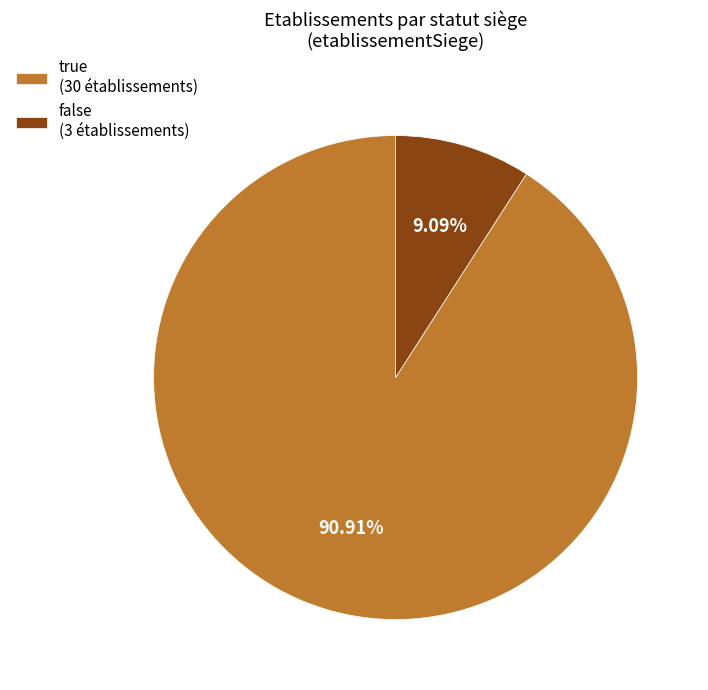

Rank the categories by value from highest to lowest.

true, false